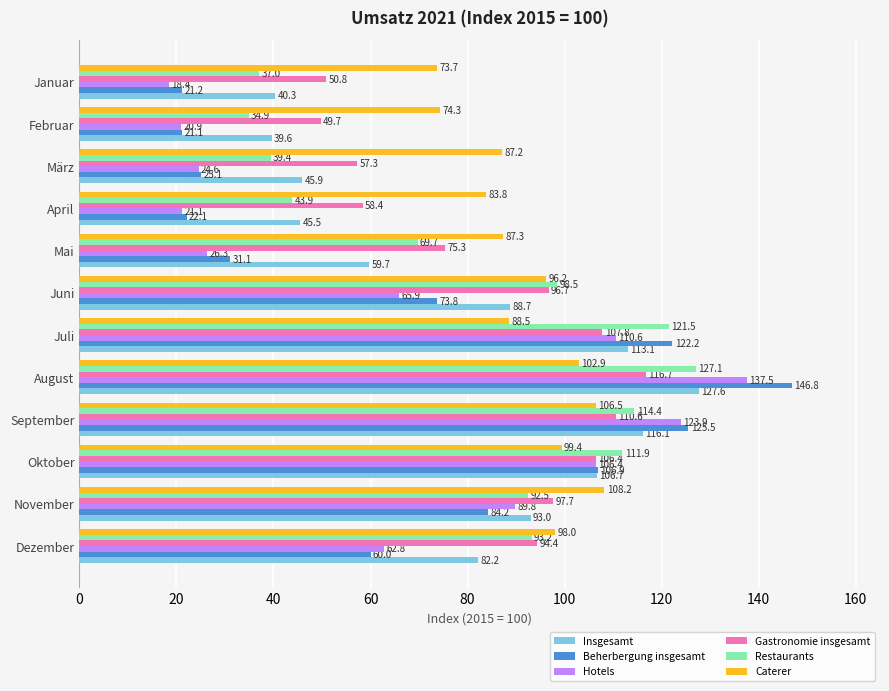

Between Mai and März, which series saw the biggest shift?

Restaurants